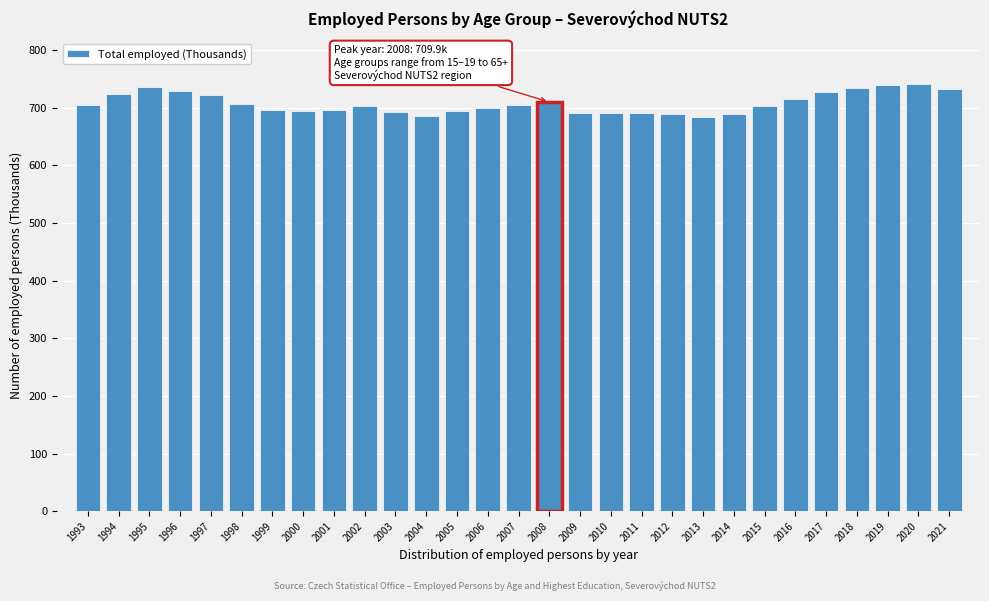

Approximately how many times larger is the value at 2021 compared to 1995?

1.0